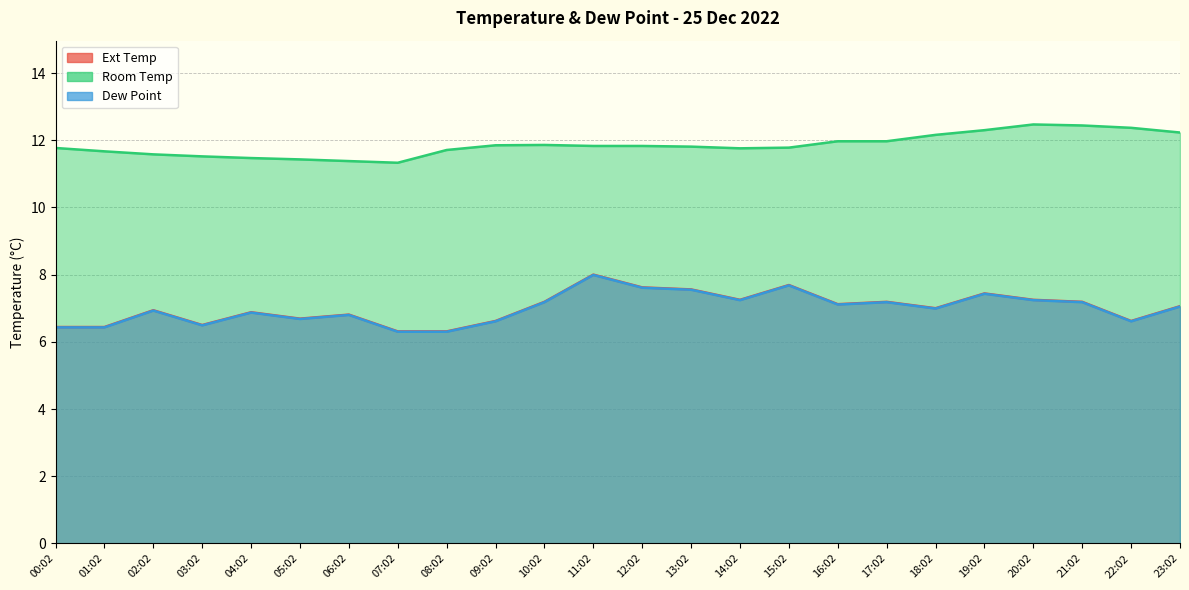

True or false: Room Temp and Dew Point cross at least once.

False